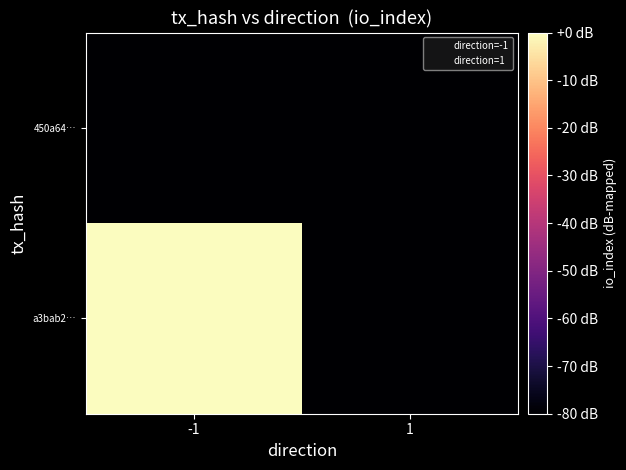

At which category is the sum across all series the highest?

-1